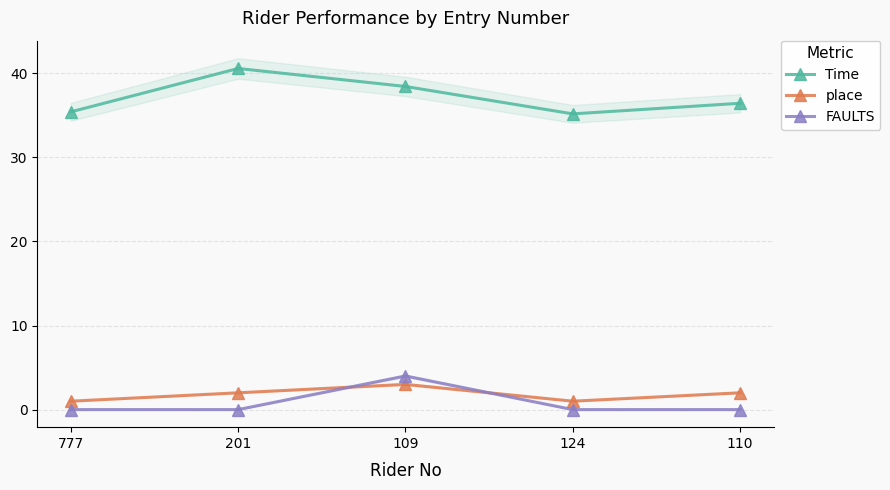

What is the label of the 1st point from the right?

110